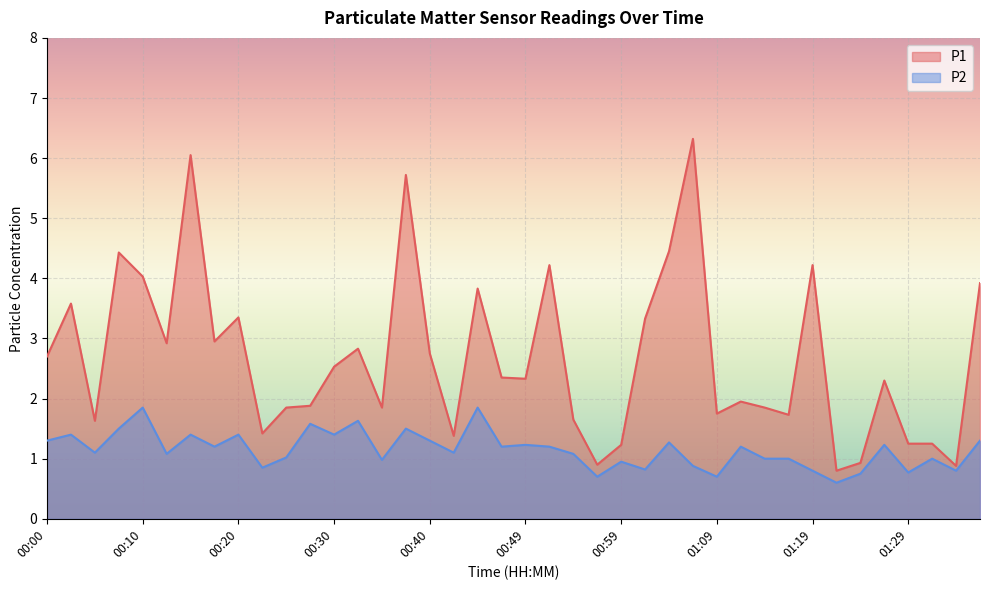

At which category is the sum across all series the highest?

00:15